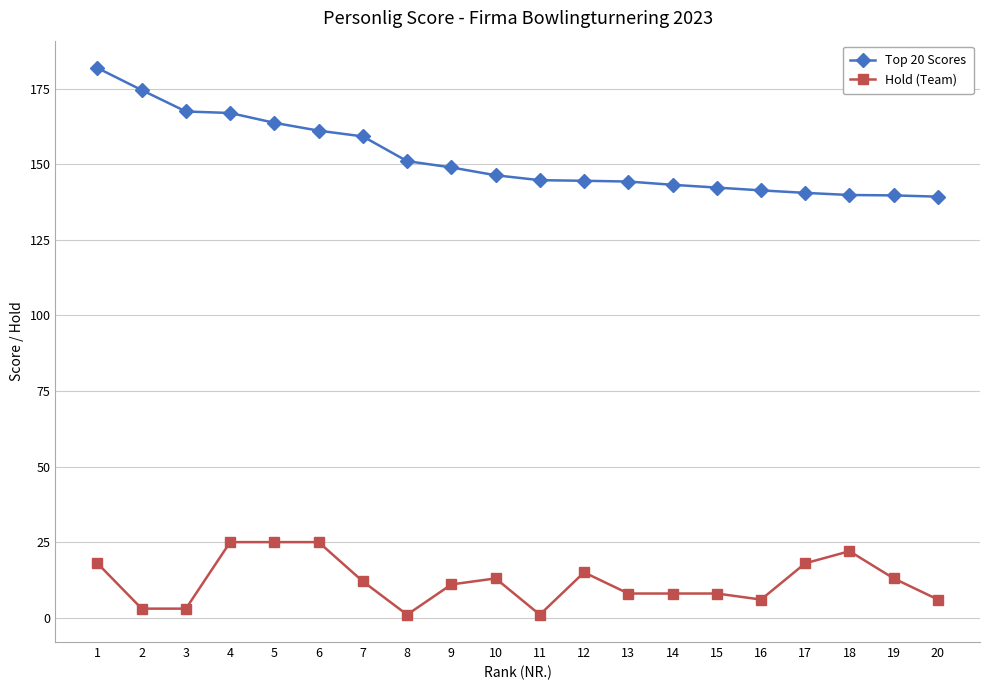

What is the value of the Hold (Team) point at the 4th from the left?

25.0